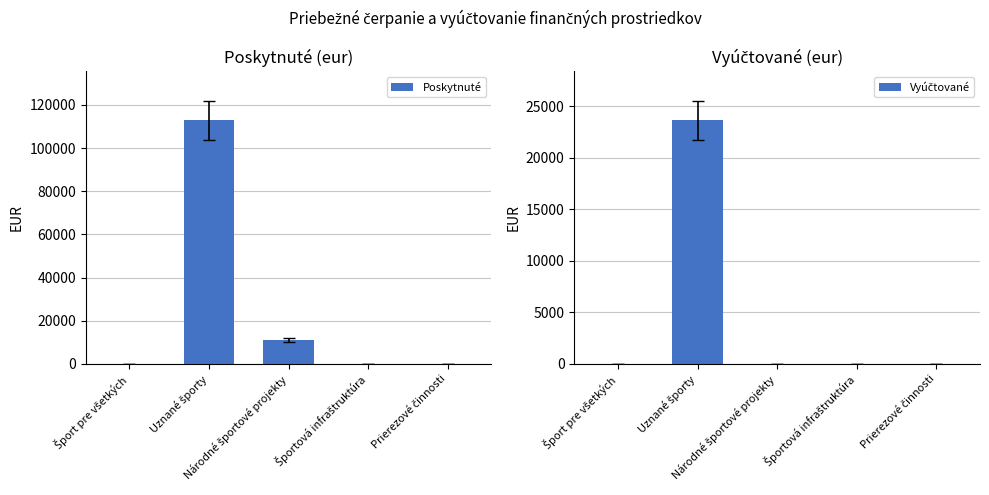

Reading left to right, extract all data points from this chart.

Poskytnuté: 0.0	112940.0	11200.0	0.0	0.0
Vyúčtované: 0.0	23641.8	0.0	0.0	0.0